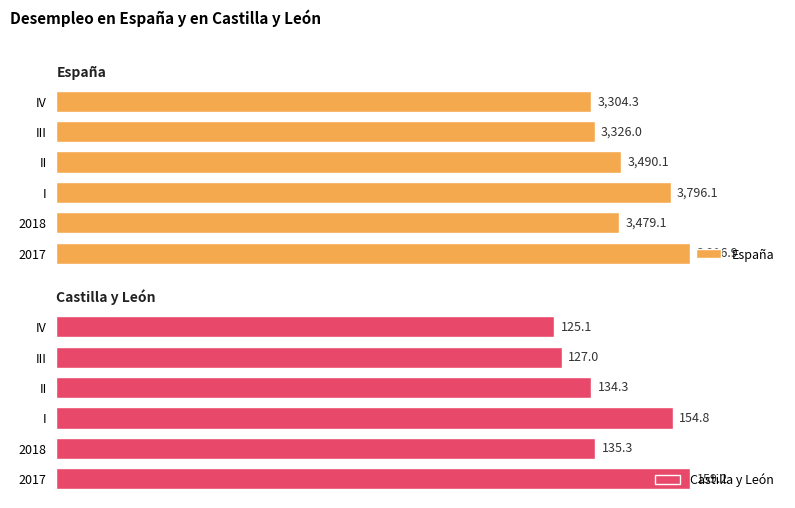

Rank the categories by España value from highest to lowest.

2017, I, II, 2018, III, IV